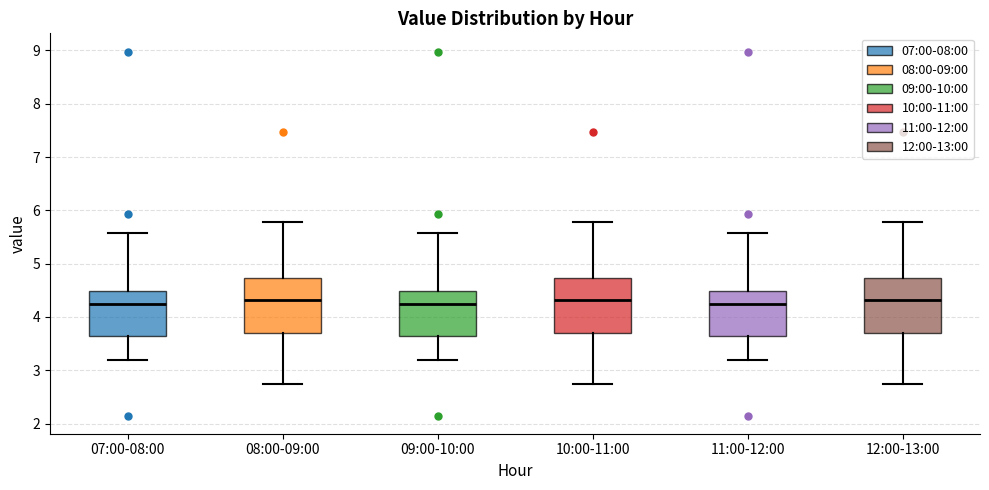

Reading left to right, transcribe this box plot: for each box, give where its median line is, the range the box spans, and where its two whiskers end, as read against the y-axis. The values are not printed on the chart, so give them approximately, as read against the axis.

07:00-08:00: median 4.3, box 3.7 to 4.5, whiskers 3.2 to 5.6
08:00-09:00: median 4.3, box 3.7 to 4.7, whiskers 2.8 to 5.8
09:00-10:00: median 4.3, box 3.7 to 4.5, whiskers 3.2 to 5.6
10:00-11:00: median 4.3, box 3.7 to 4.7, whiskers 2.8 to 5.8
11:00-12:00: median 4.3, box 3.7 to 4.5, whiskers 3.2 to 5.6
12:00-13:00: median 4.3, box 3.7 to 4.7, whiskers 2.8 to 5.8